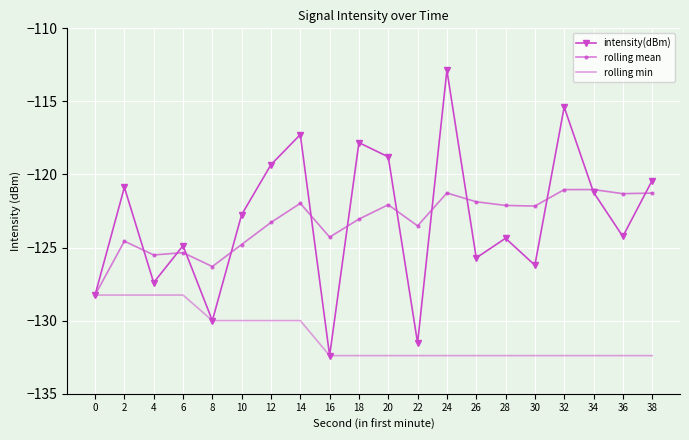

Is the value of rolling mean at 8 greater than the value of intensity(dBm) at 10?

No